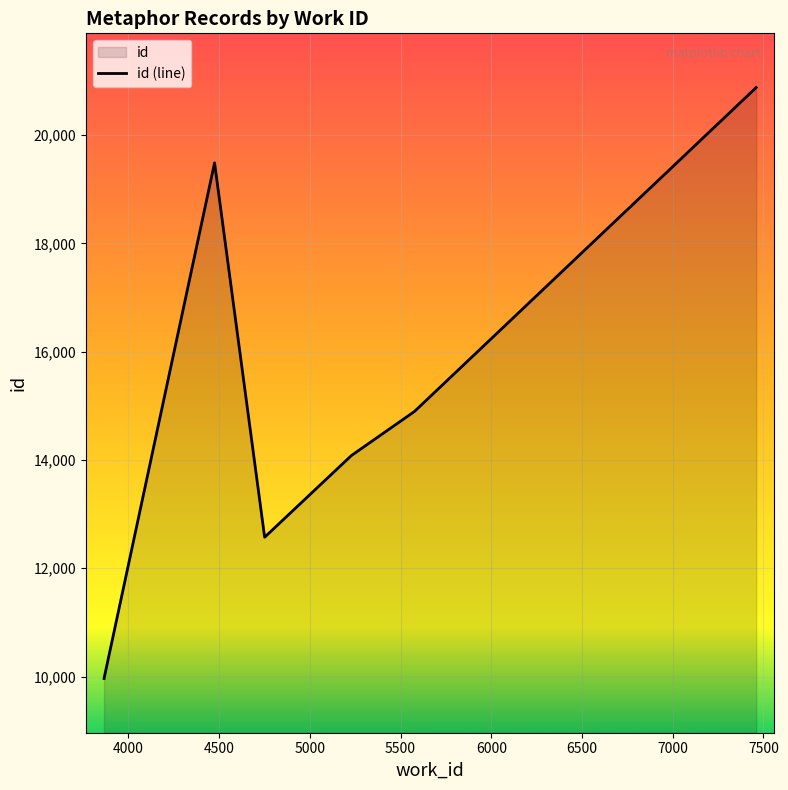

Reading left to right, list all the values displayed in this chart.

9963	9965	19485	12573	14081	14896	20877